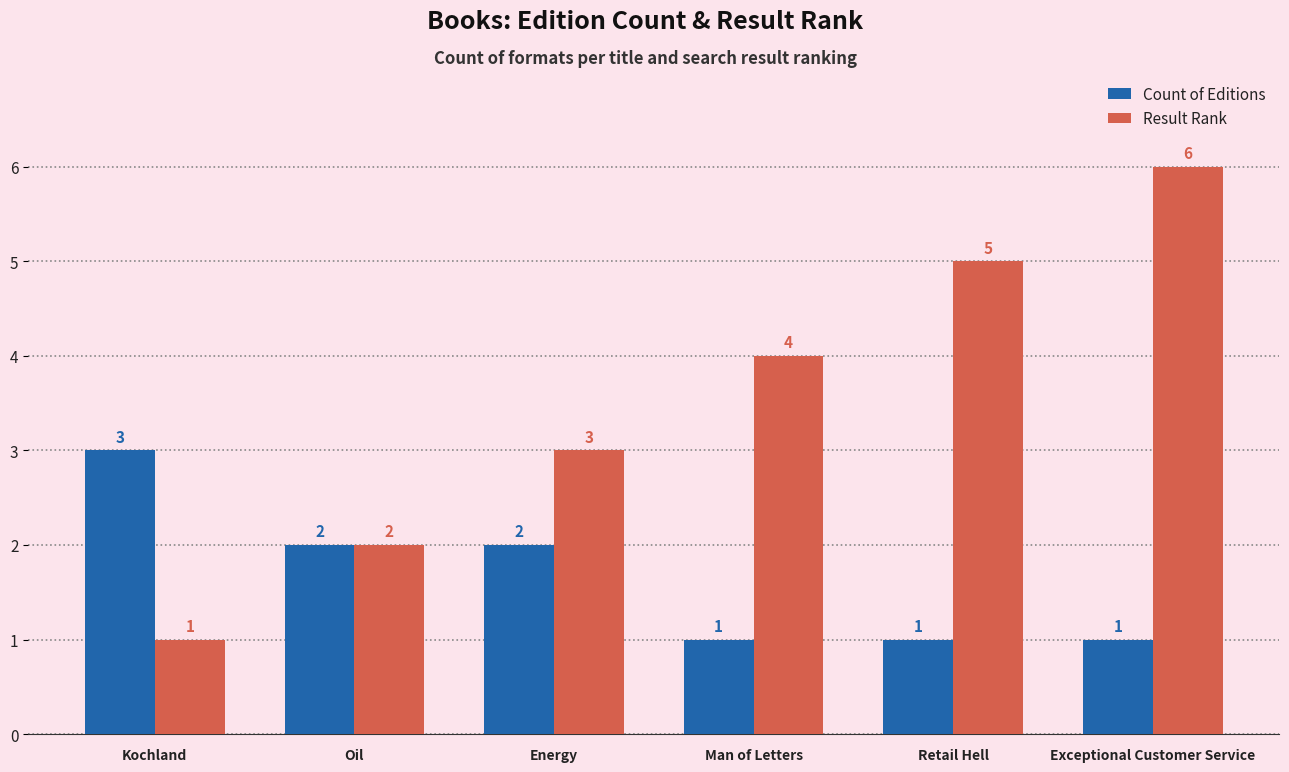

Where does the Count of Editions series first go above 2?

Kochland